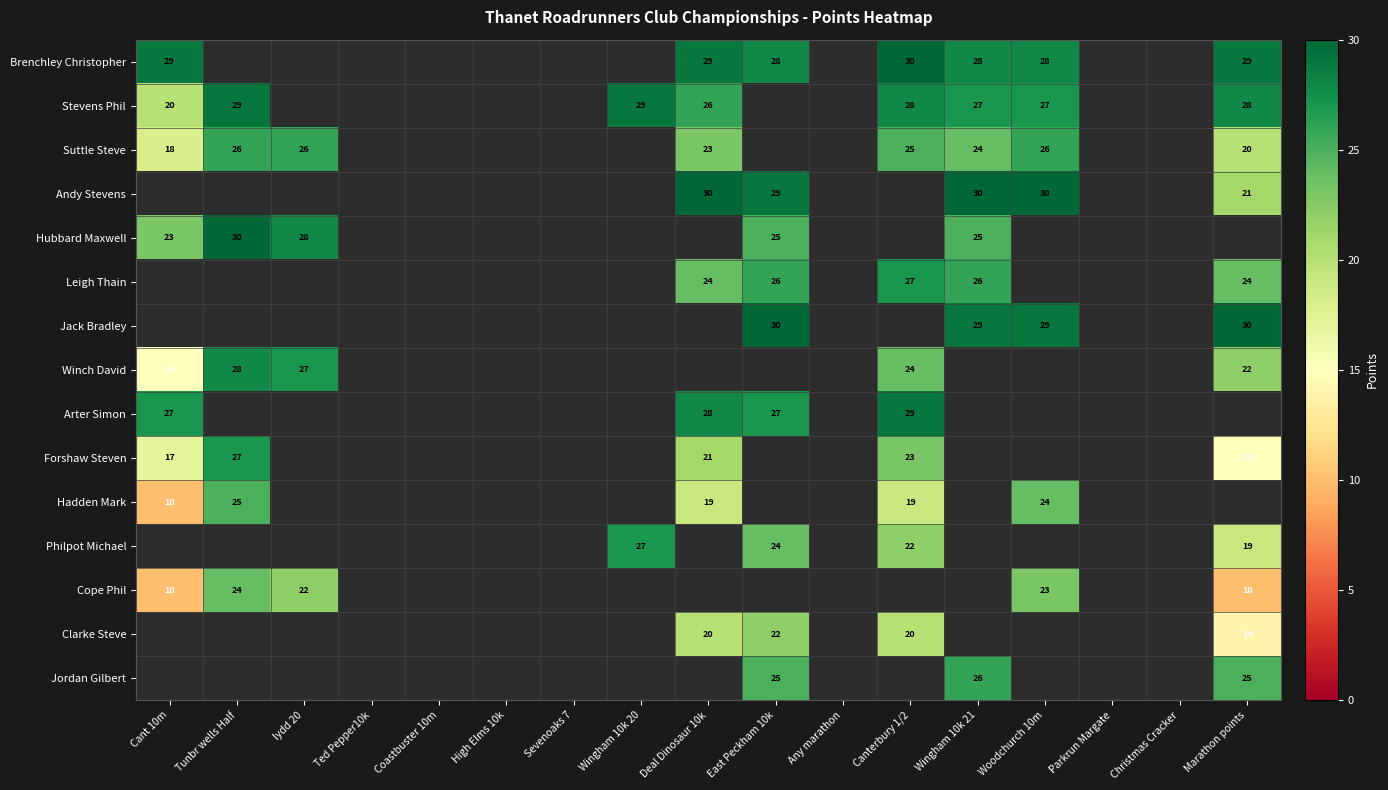

Count the number of data series in this chart.

15